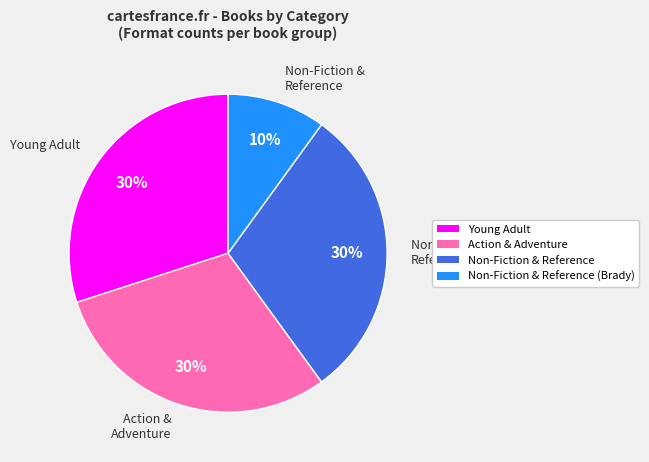

To the nearest percent, what is the average slice percentage?

25%